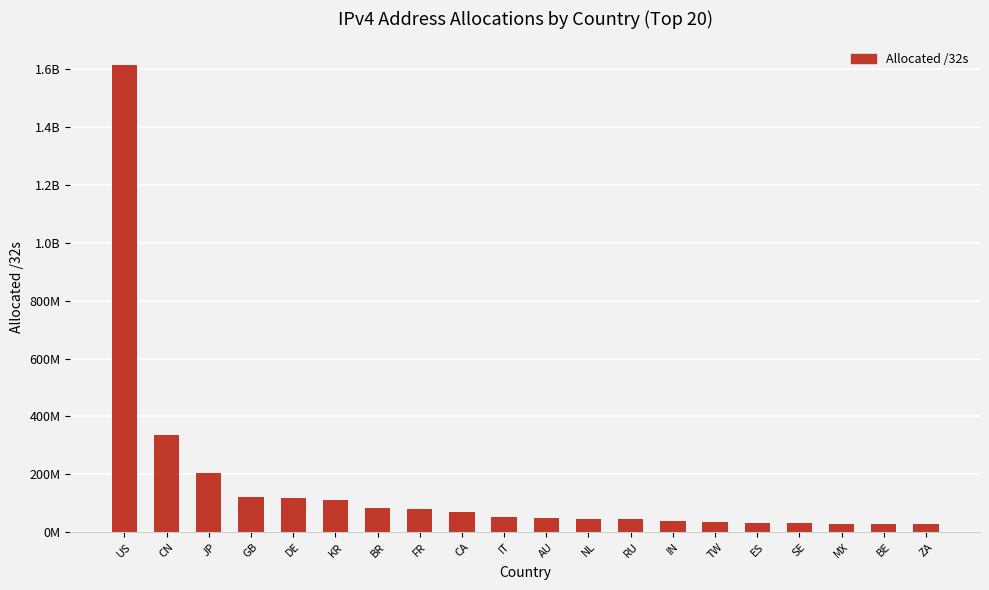

Does the chart contain any negative values?

No